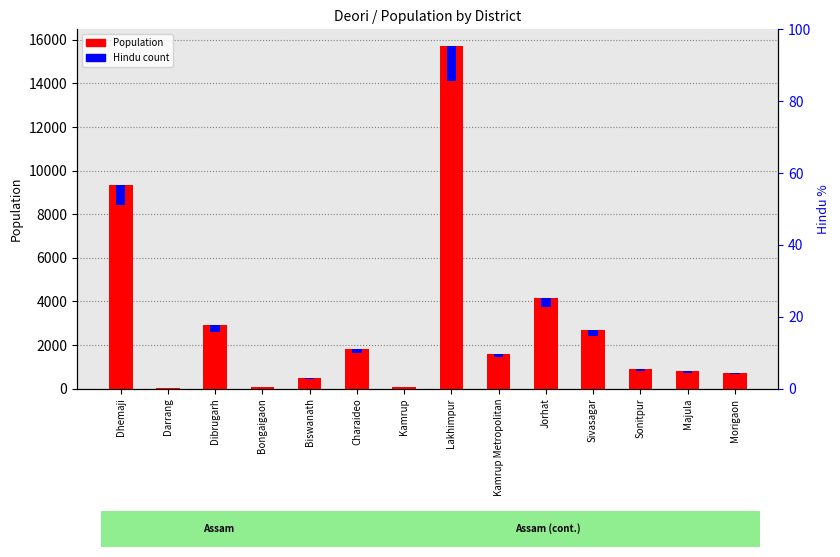

The value at Sivasagar is 2690. True or false?

True